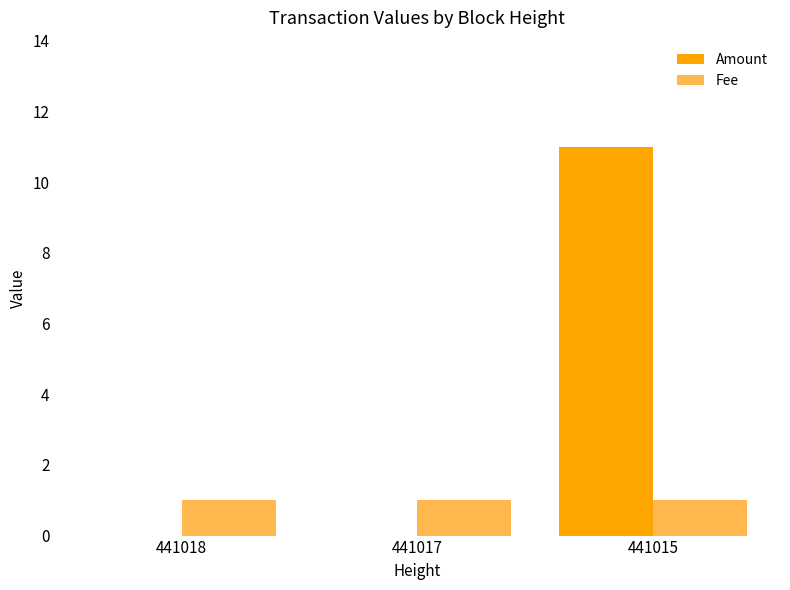

At which category is the sum across all series the highest?

441015